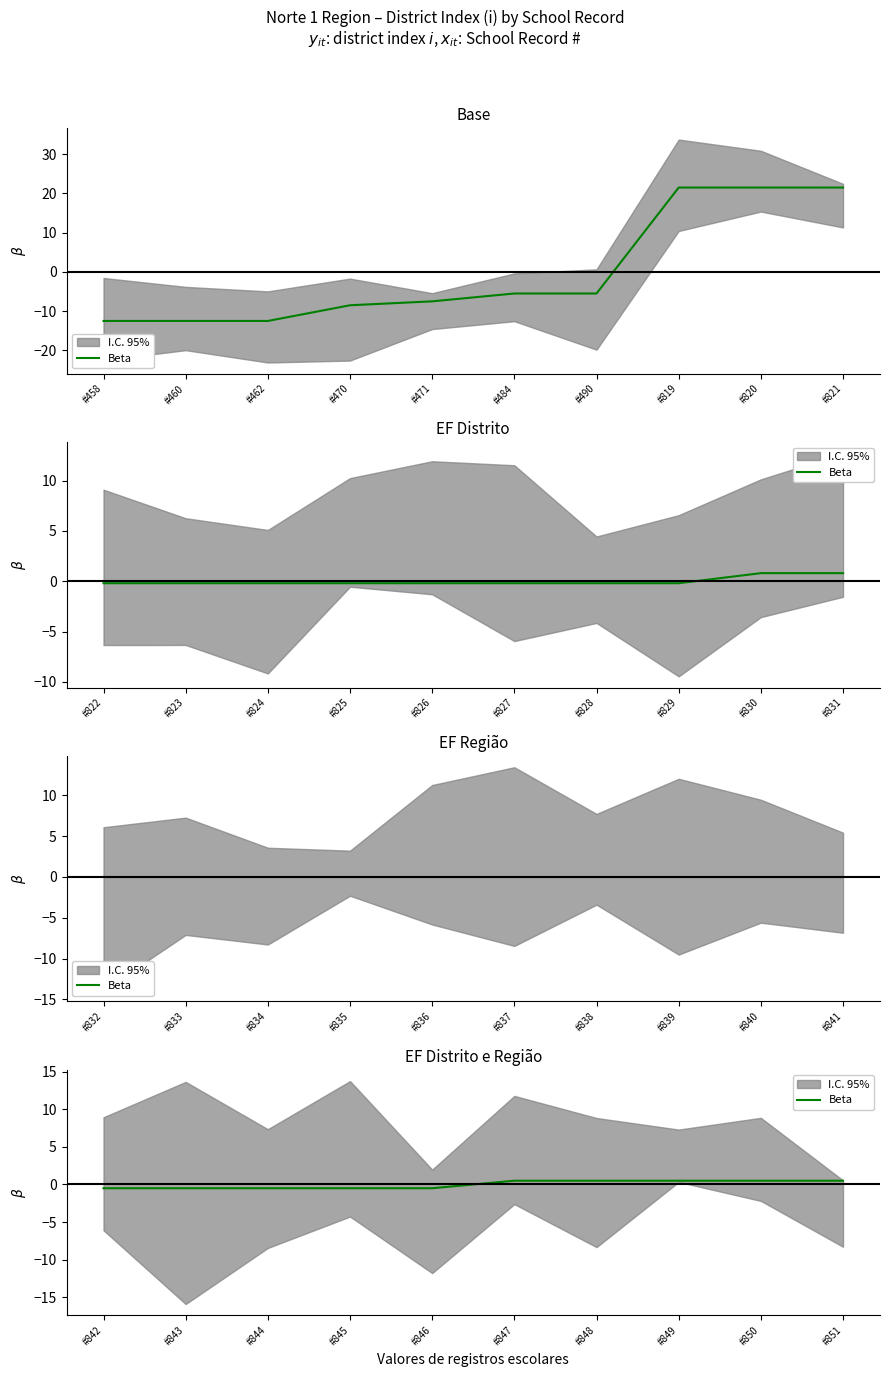

How many values are between 0 and 1?

5